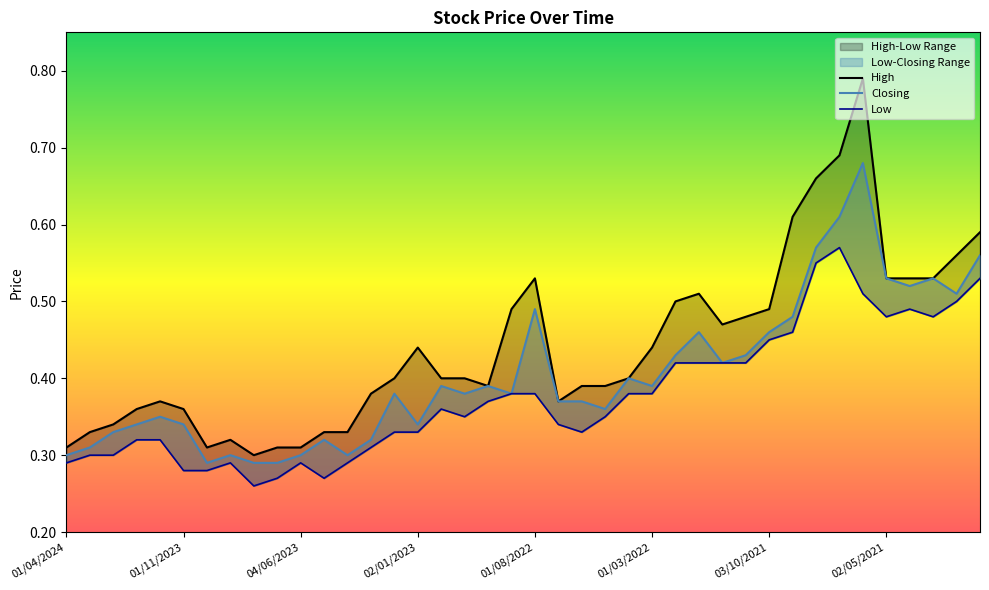

The value of Low at 12 is 0.5. True or false?

False